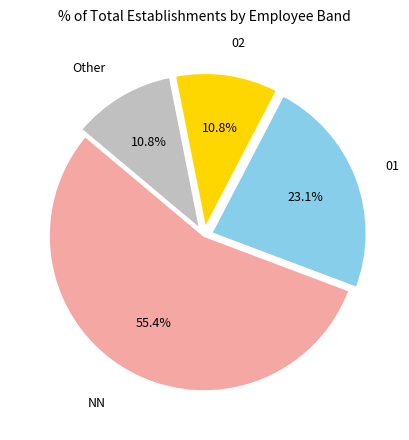

How many slices are in this pie chart?

4